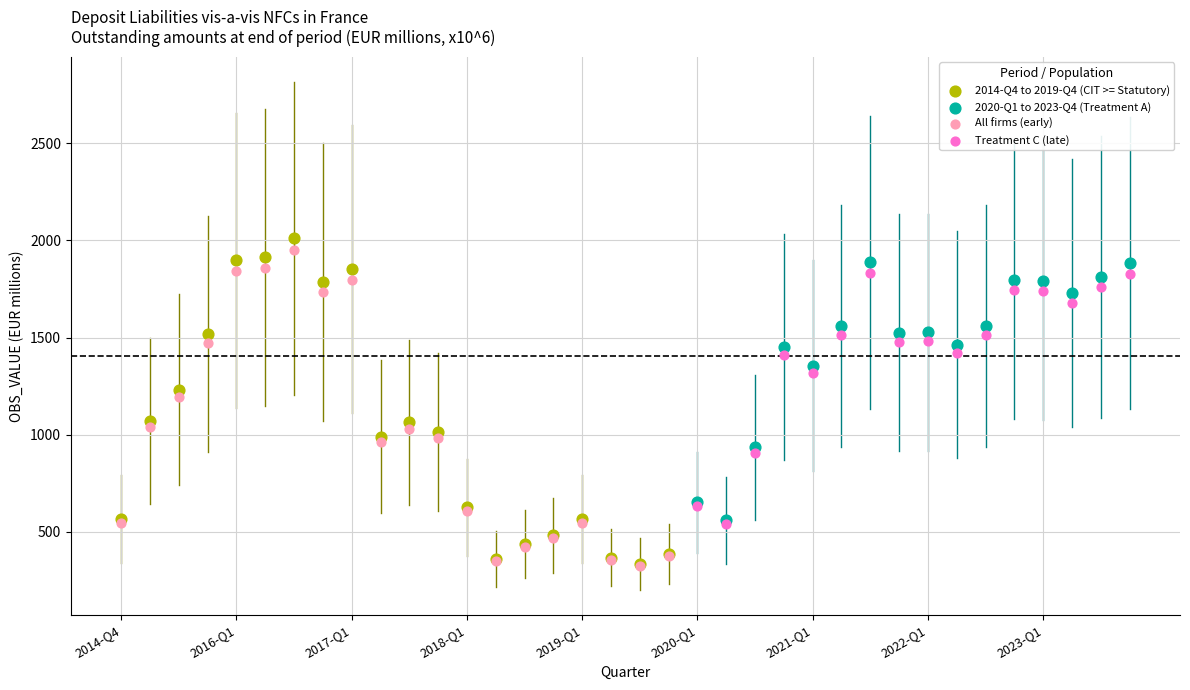

Which series has the widest spread of Y values?

2014-Q4 to 2019-Q4 (CIT >= Statutory)